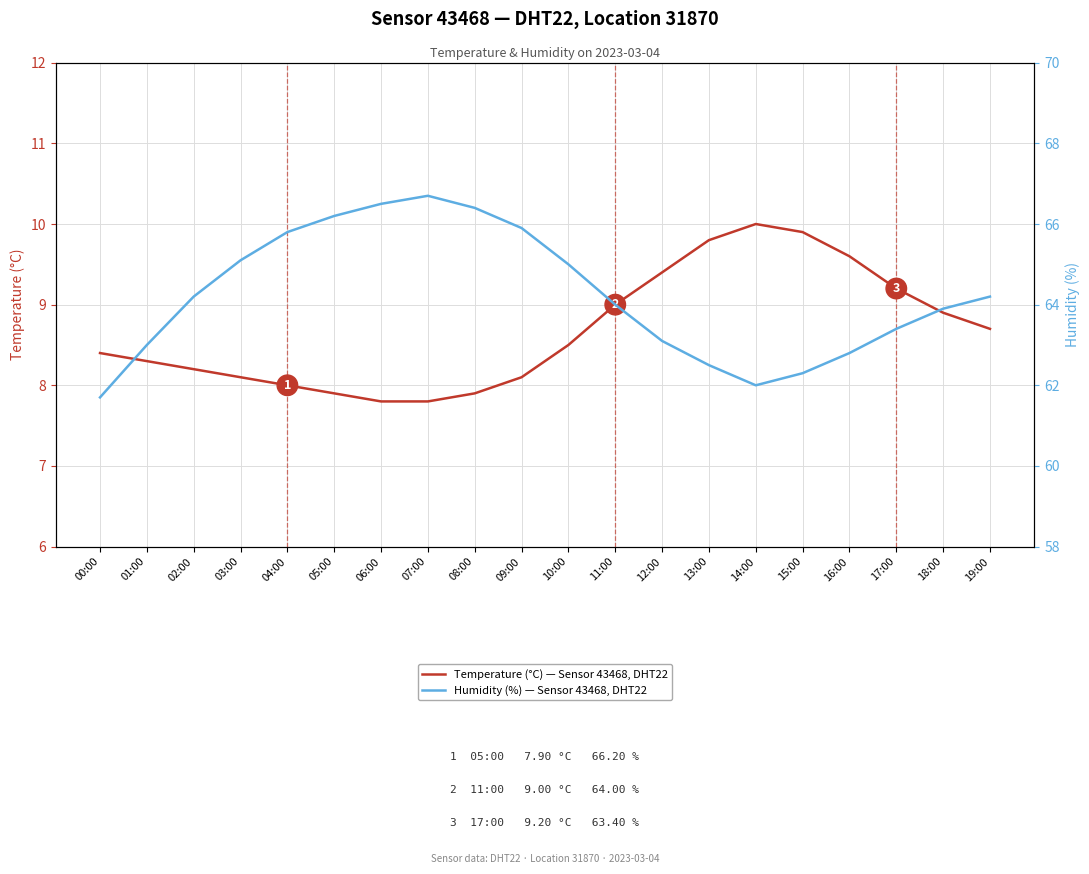

How many series are shown in this chart?

2